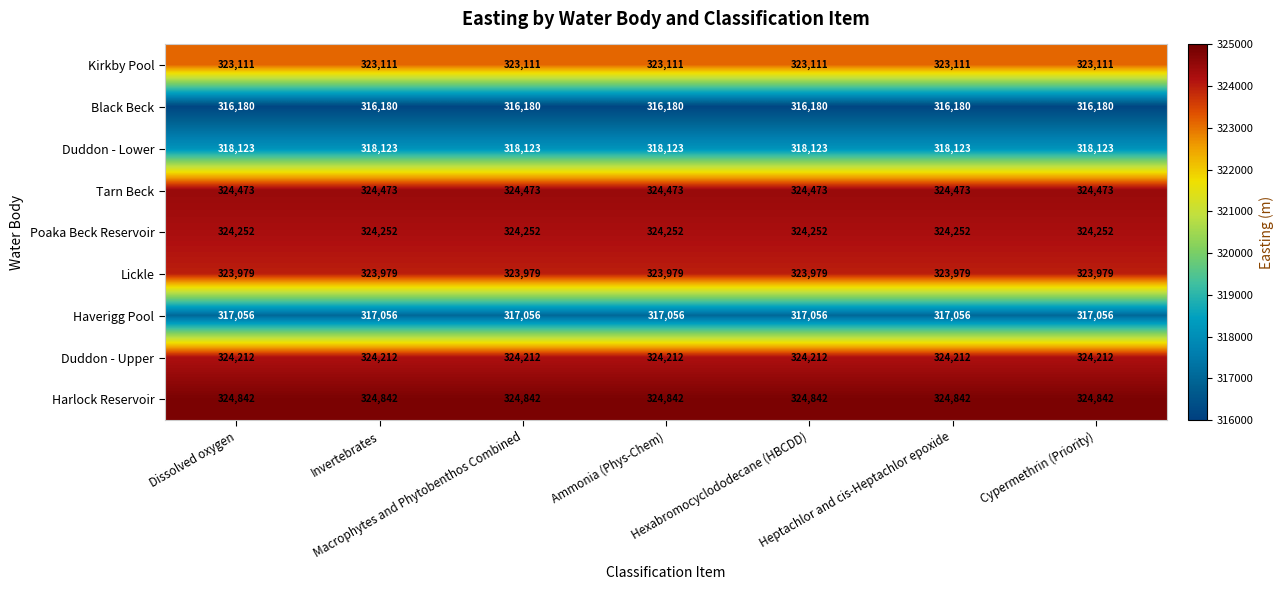

What is the total value across all series at Hexabromocyclododecane (HBCDD)?

2896228